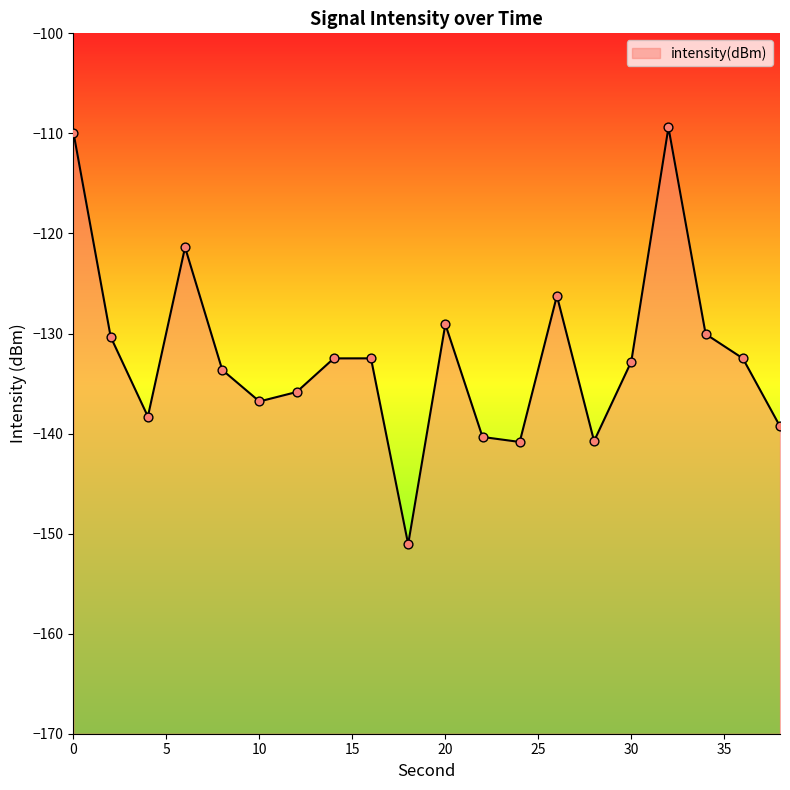

What is the change in value from 0 to 16?

-22.5